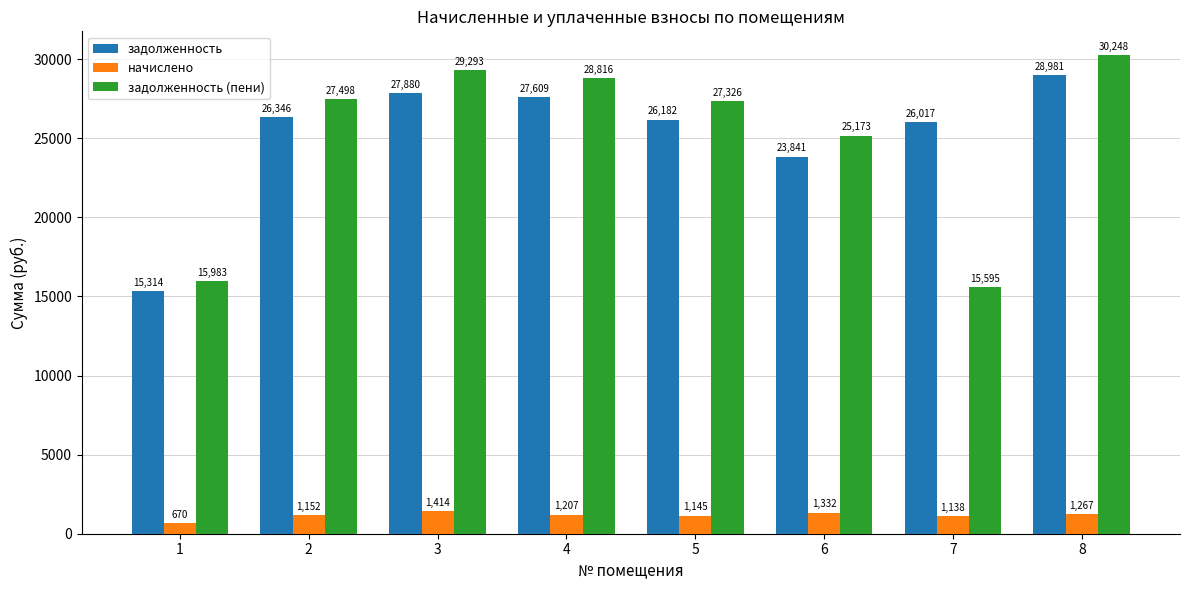

Which category has the highest value in the начислено series?

3